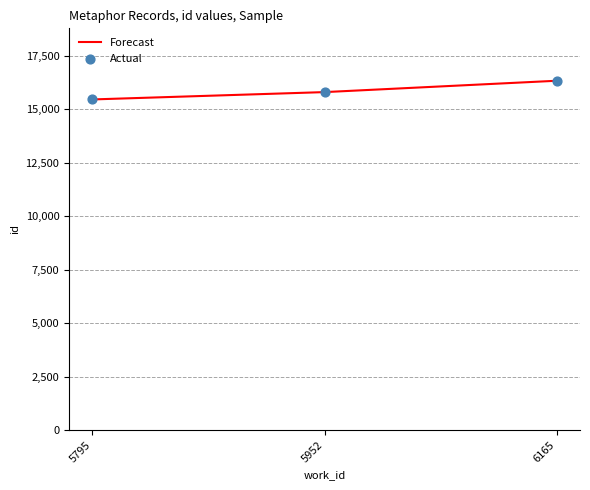

What is the change in value from 5952 to 6165?

+531